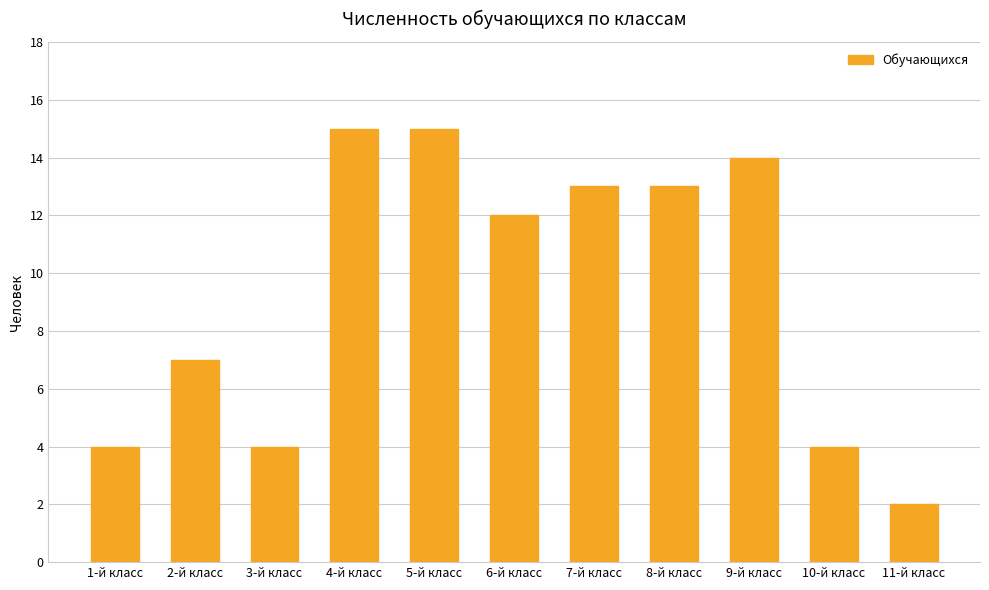

Which label corresponds to the smallest value in the chart?

11-й класс